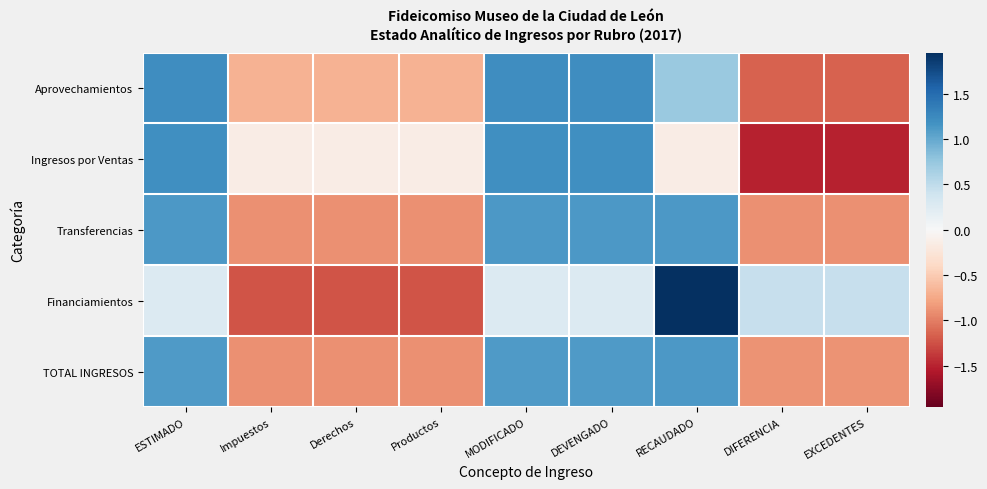

At which category is the sum across all series the highest?

ESTIMADO